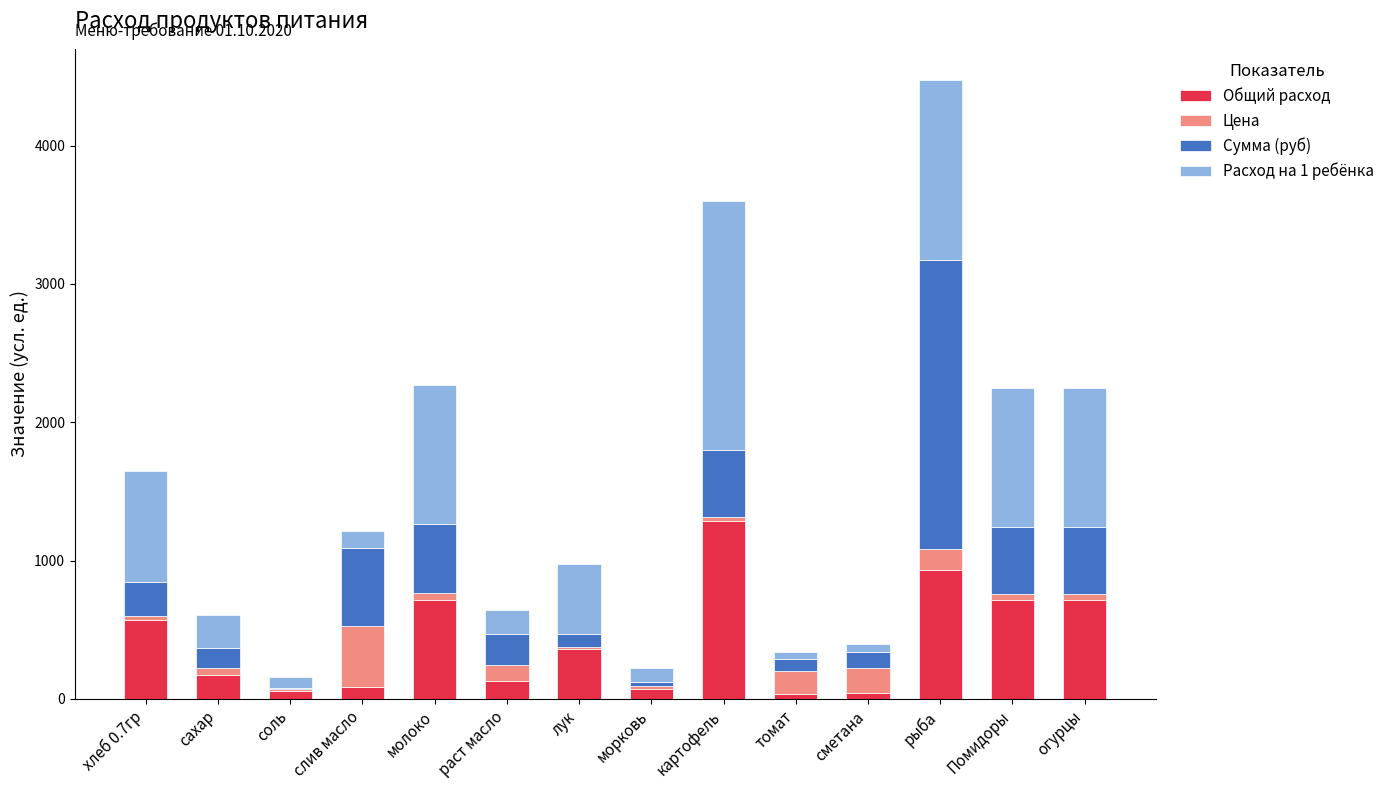

What is the total value across all series at раст масло?

646.2